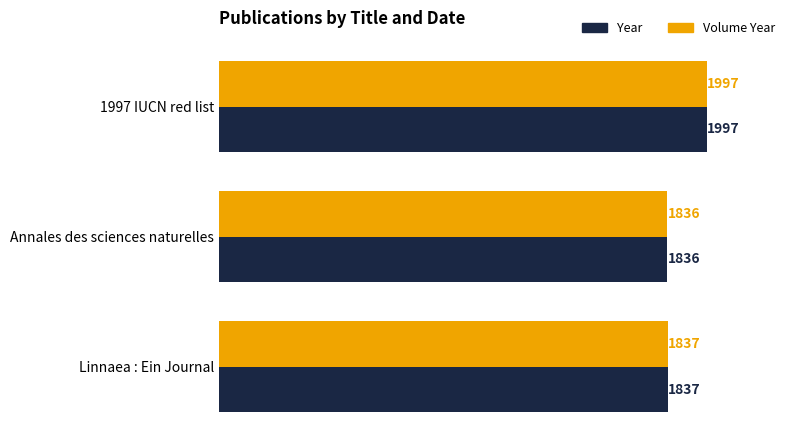

What is the minimum value shown in the chart?

1836